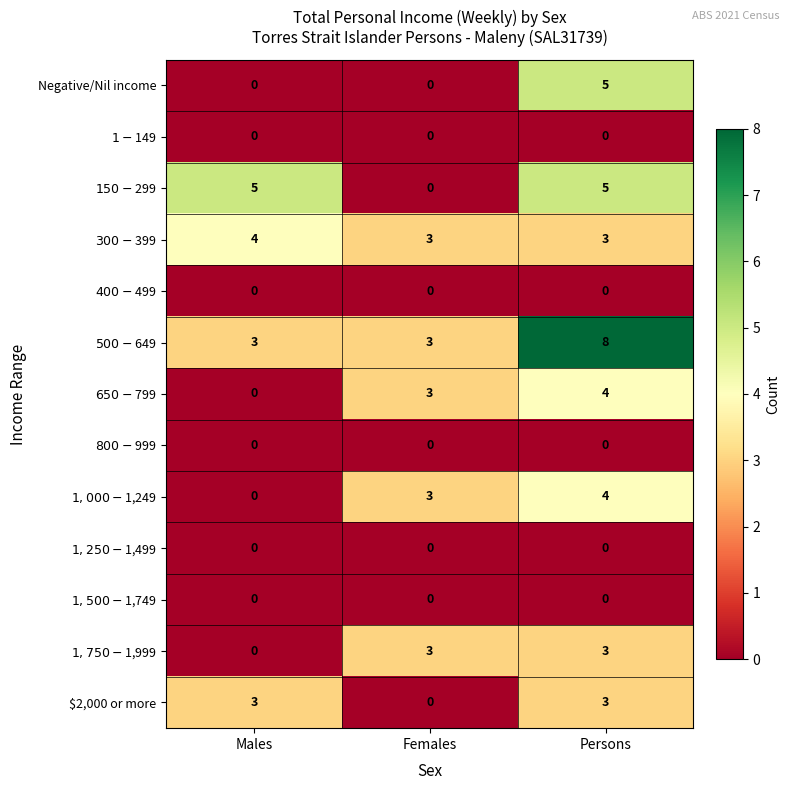

At which category is the sum across all series the highest?

Persons